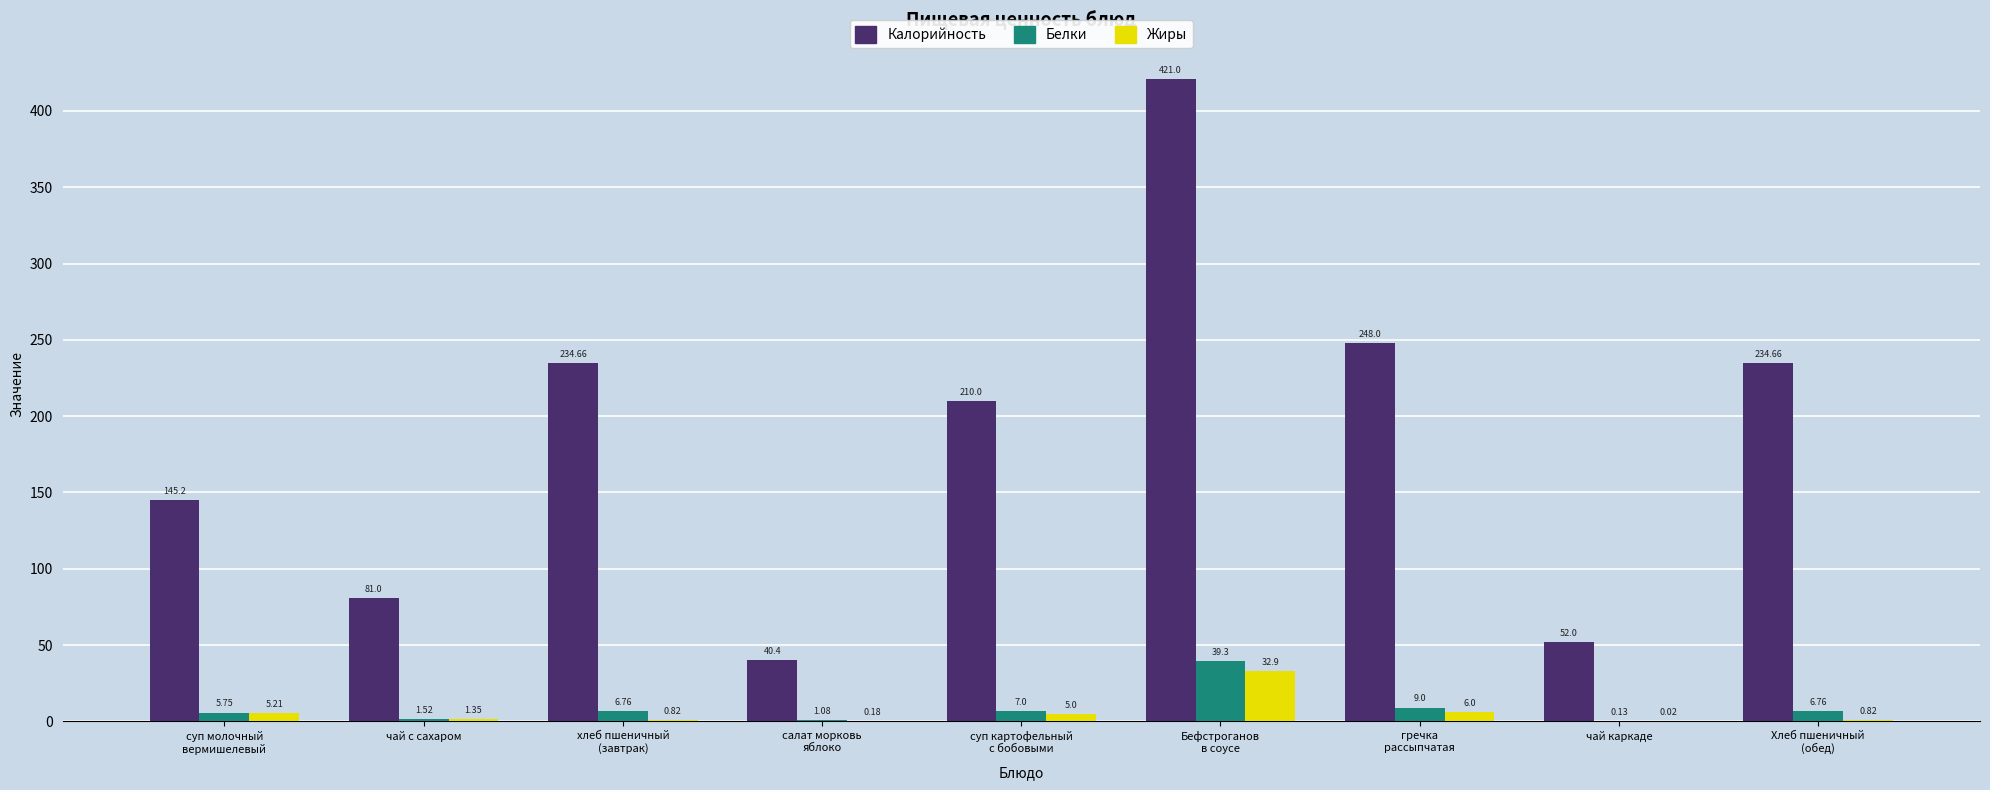

How many data points in Белки are above 6?

5